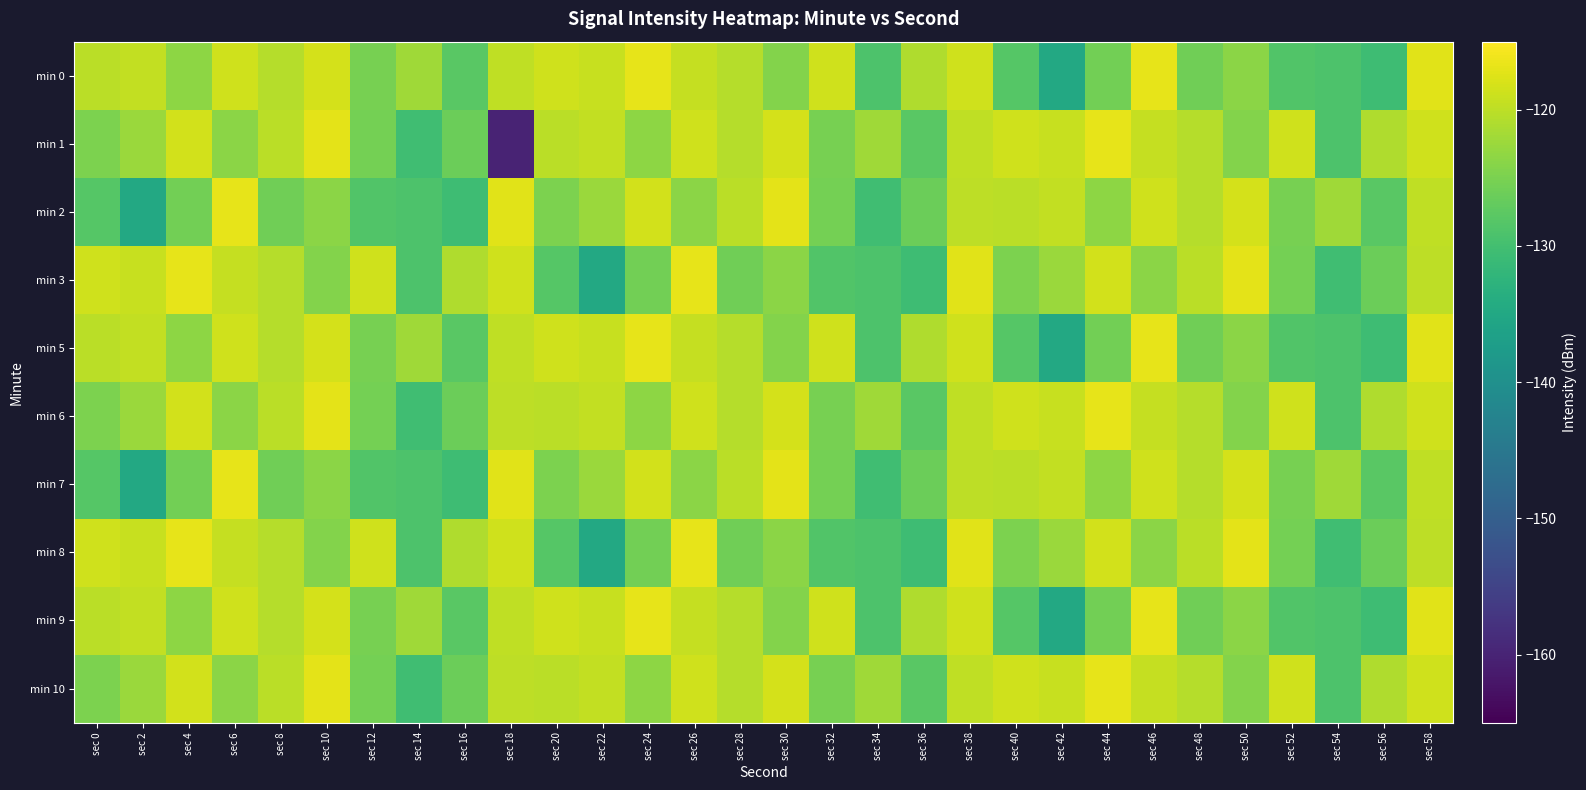

Which series has the widest spread of values?

min 1